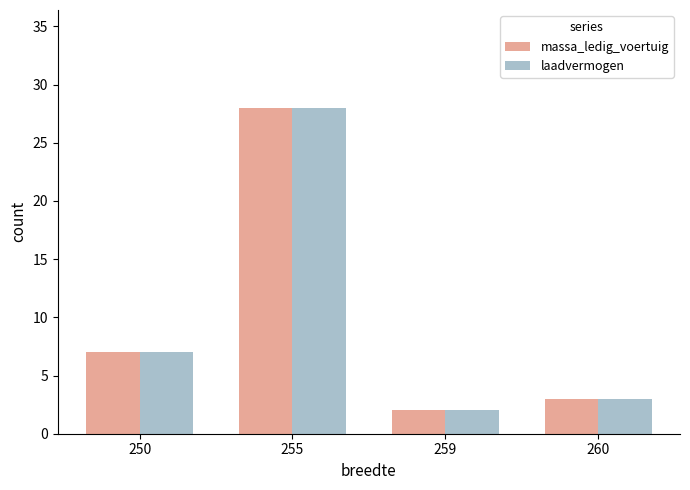

What is the difference between the maximum and minimum values in the laadvermogen series?

26